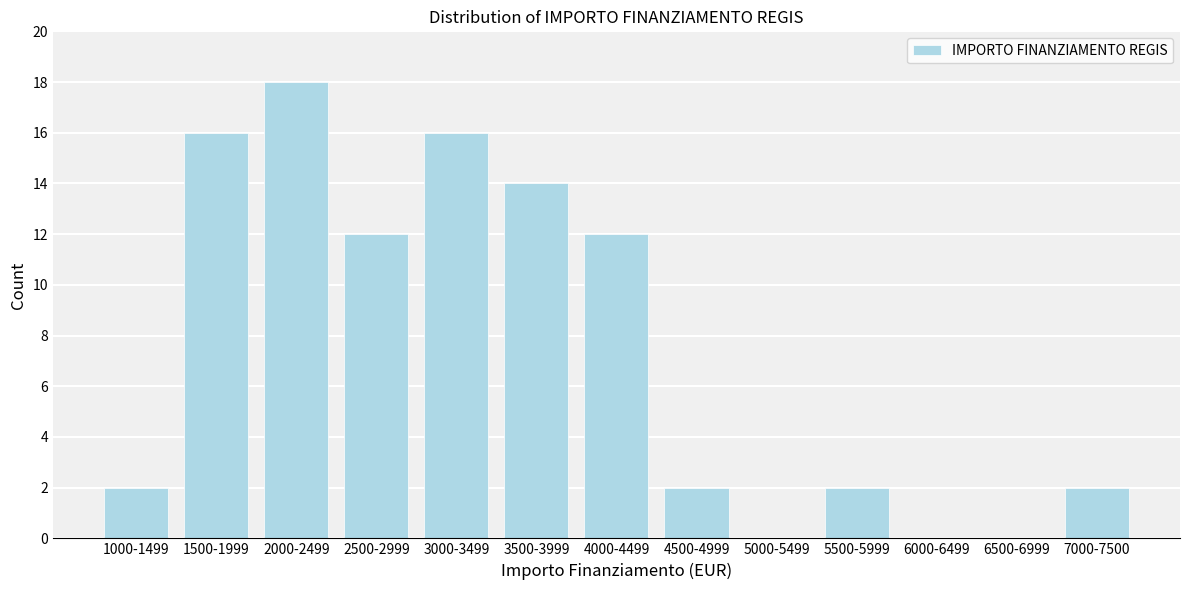

Reading left to right, extract all data points from this chart.

1000-1499=2	1500-1999=16	2000-2499=18	2500-2999=12	3000-3499=16	3500-3999=14	4000-4499=12	4500-4999=2	5000-5499=0	5500-5999=2	6000-6499=0	6500-6999=0	7000-7500=2